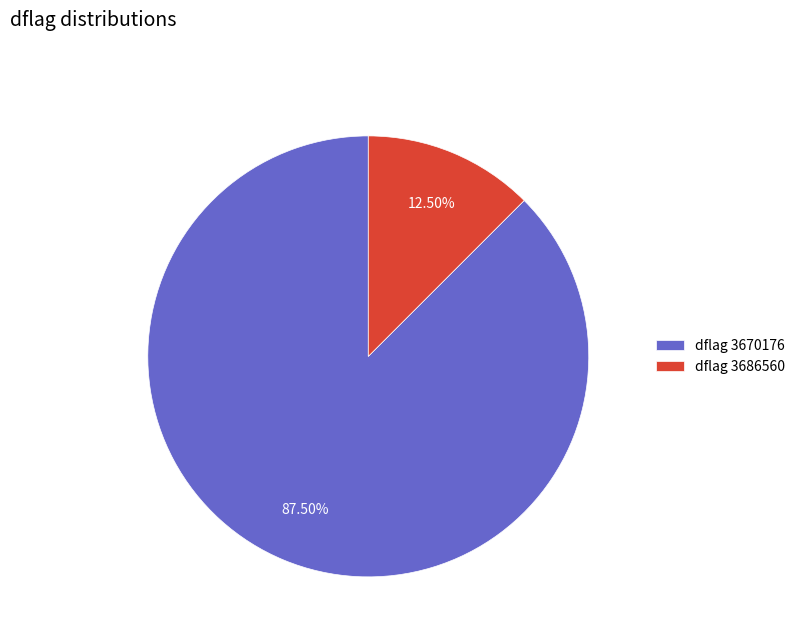

Between dflag 3686560 and dflag 3670176, which is larger?

dflag 3670176